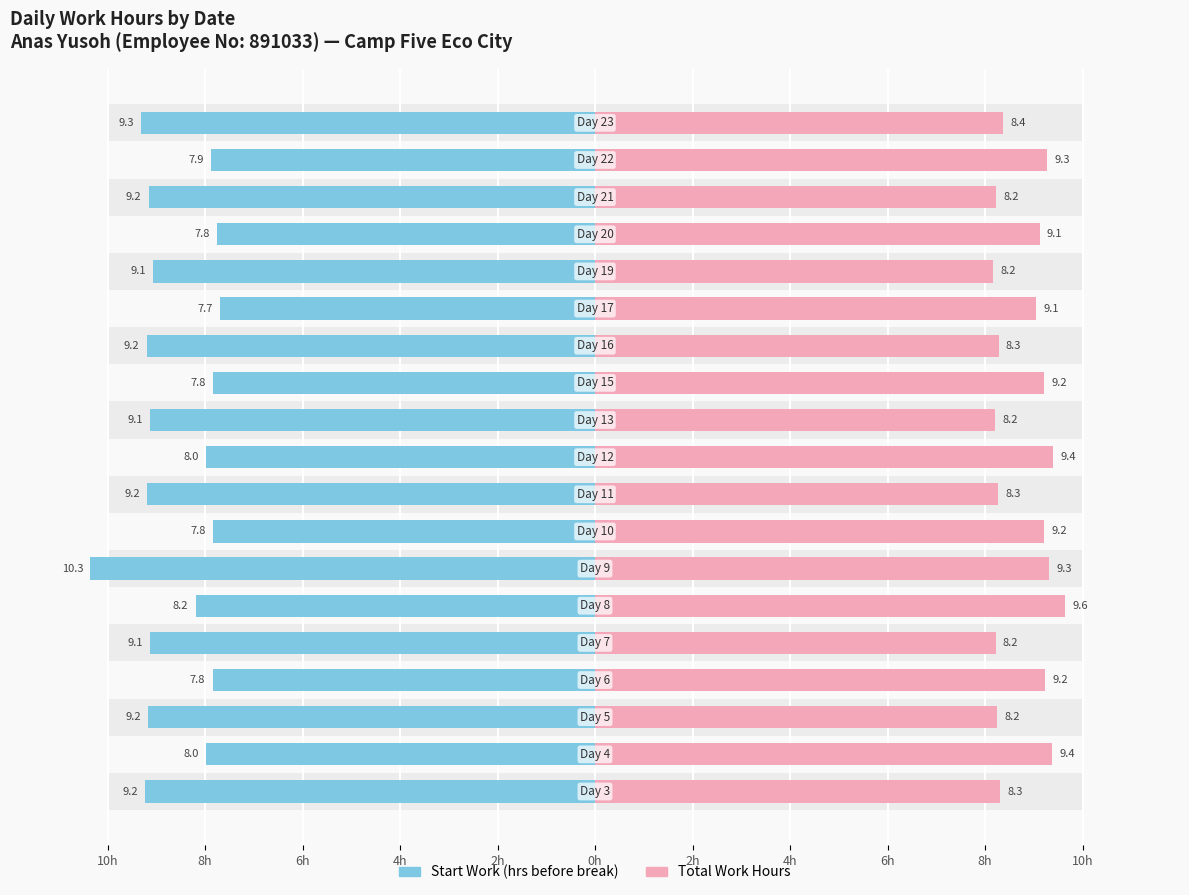

Which series has the widest spread of values?

Start Work (hrs before break)